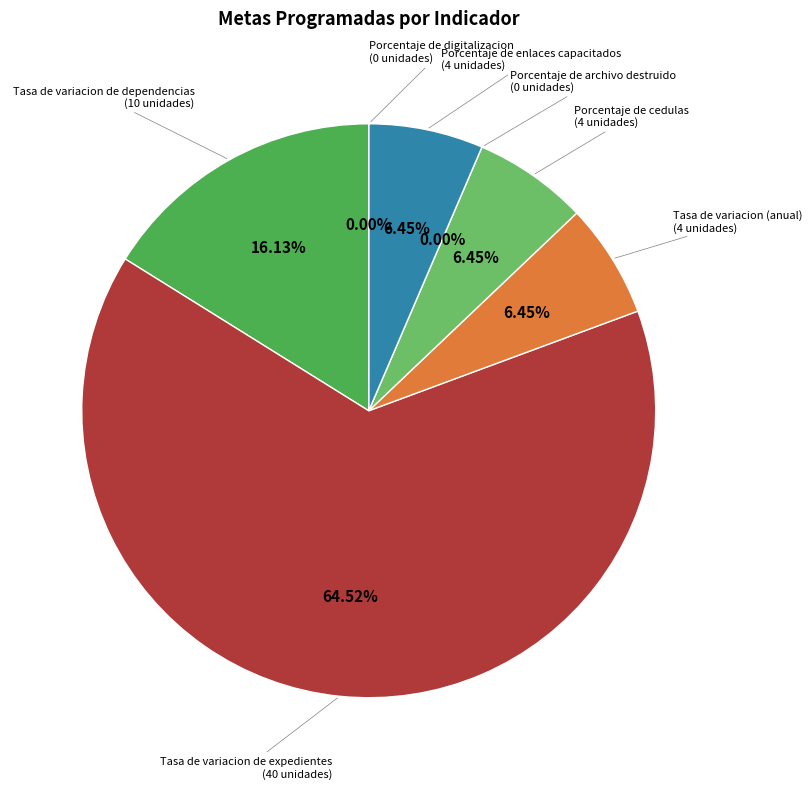

What is the smallest slice in the pie chart?

Porcentaje de archivo destruido